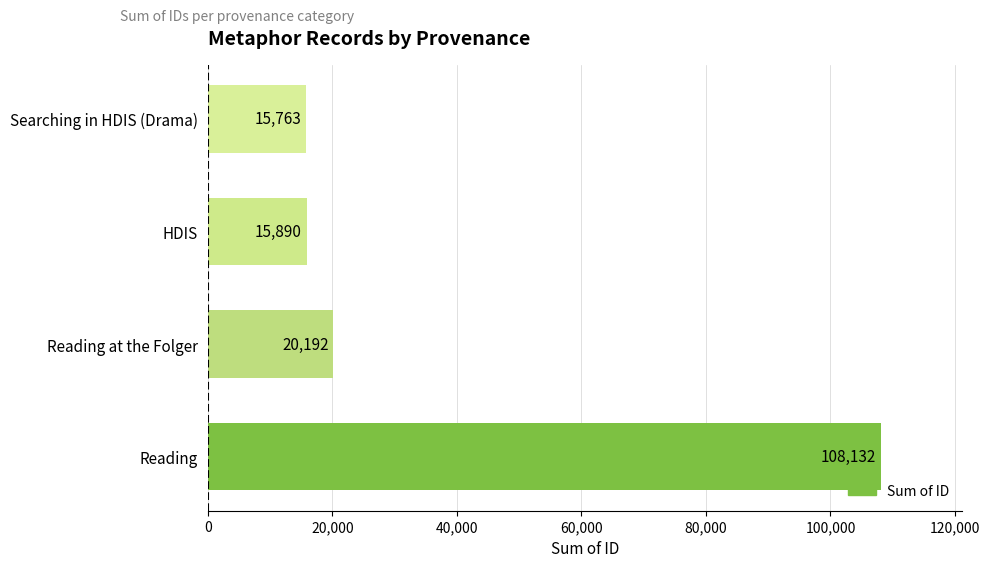

Which category has the highest value across all series?

Reading